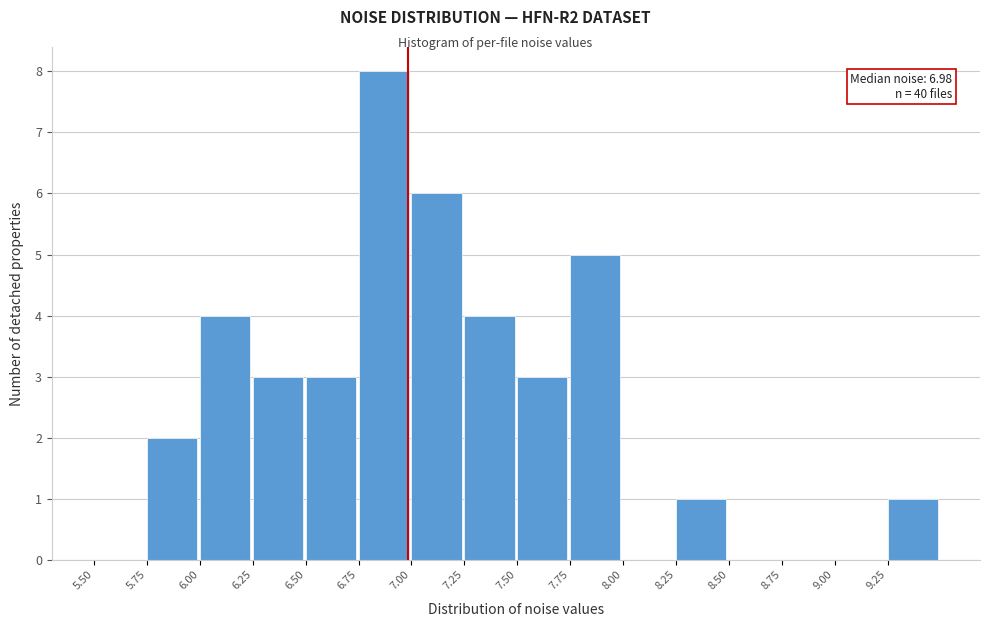

Which range on the x-axis has the tallest bar?

6.75 to 7.00